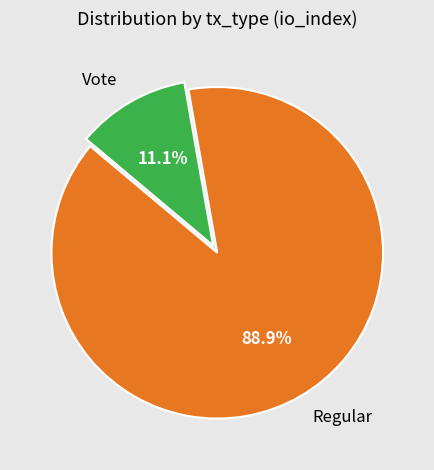

How many slices are in this pie chart?

2